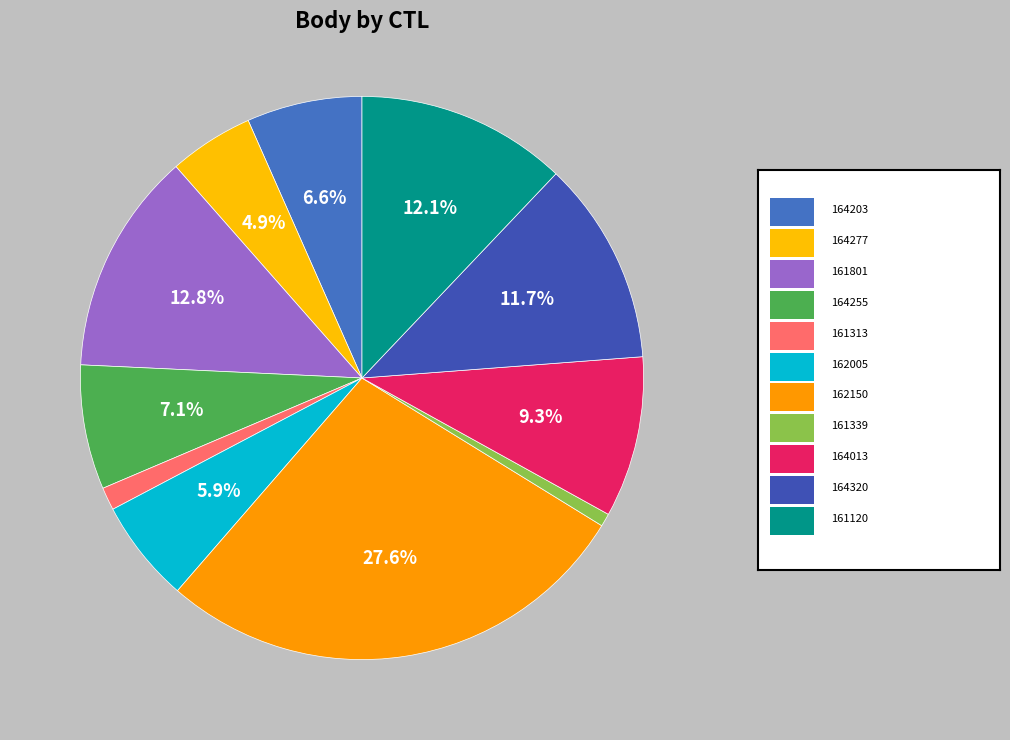

Which slice is the largest?

162150